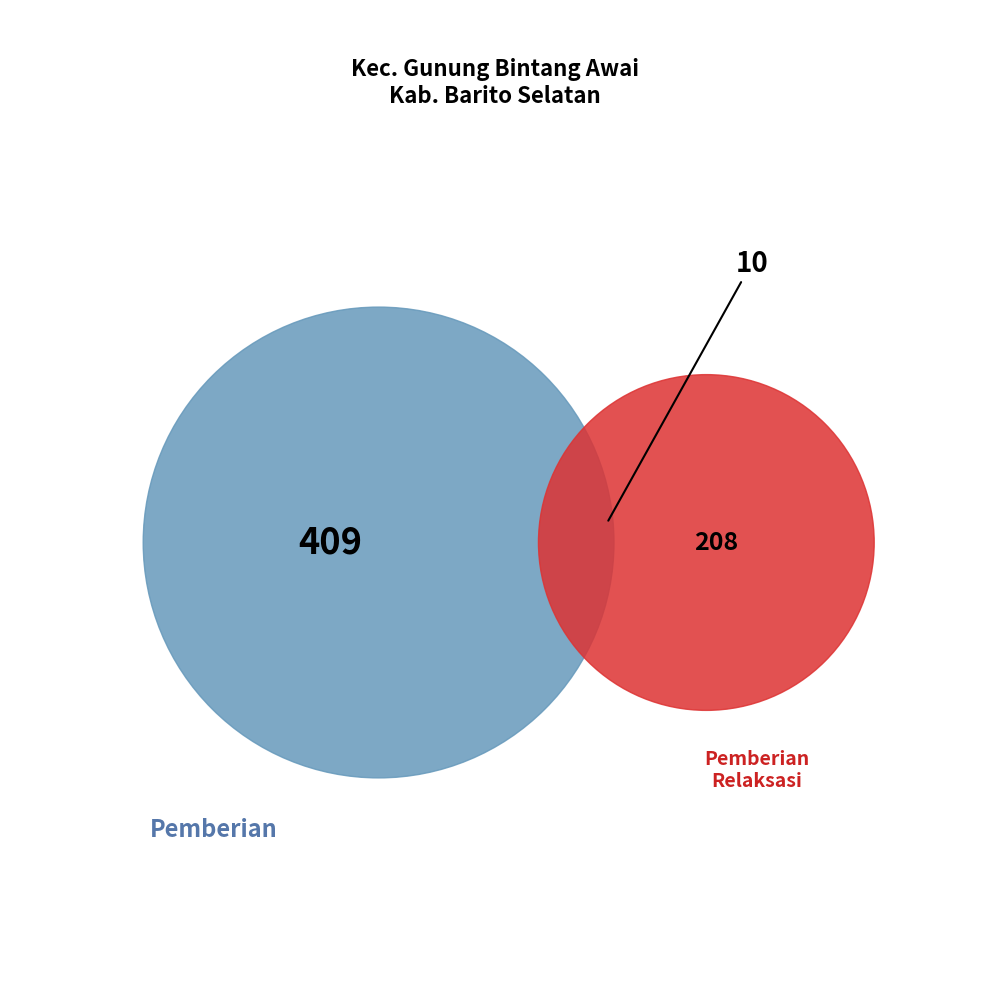

Which series has the largest range (max minus min)?

Pemberian